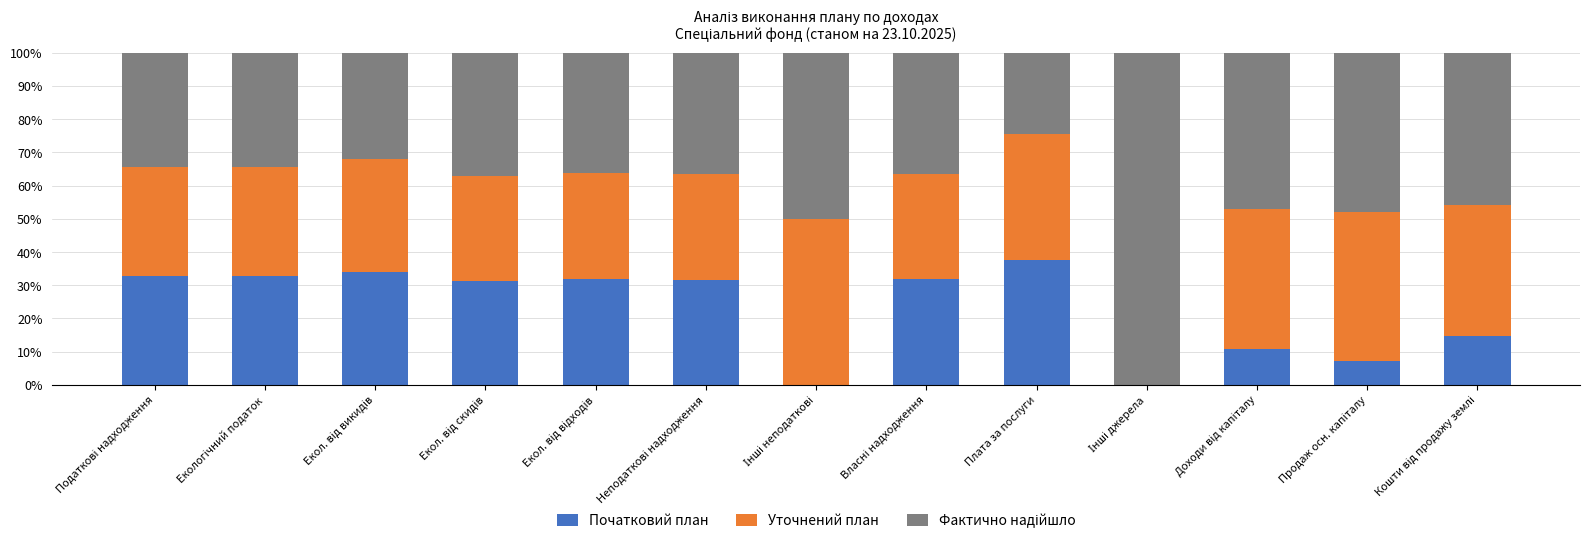

What is the total value across all series at Плата за послуги?

100.0